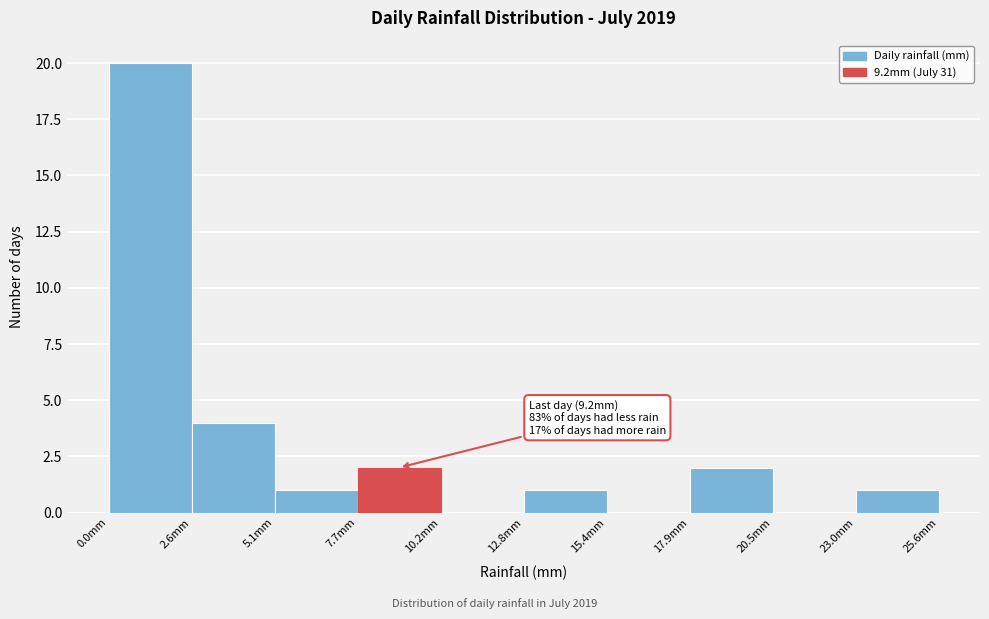

Over which range of the x-axis is the bar tallest?

0.0 to 2.5